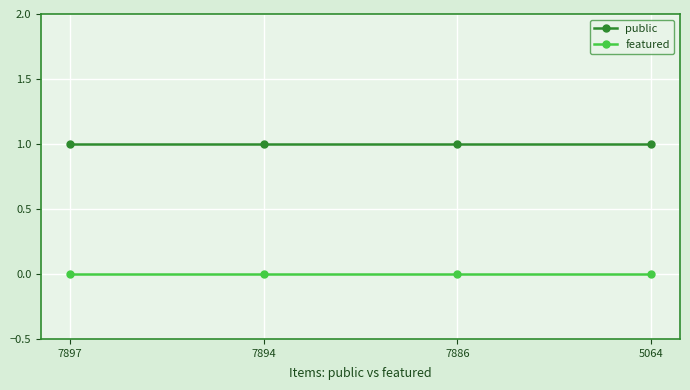

What are all the series names shown in the legend?

public, featured